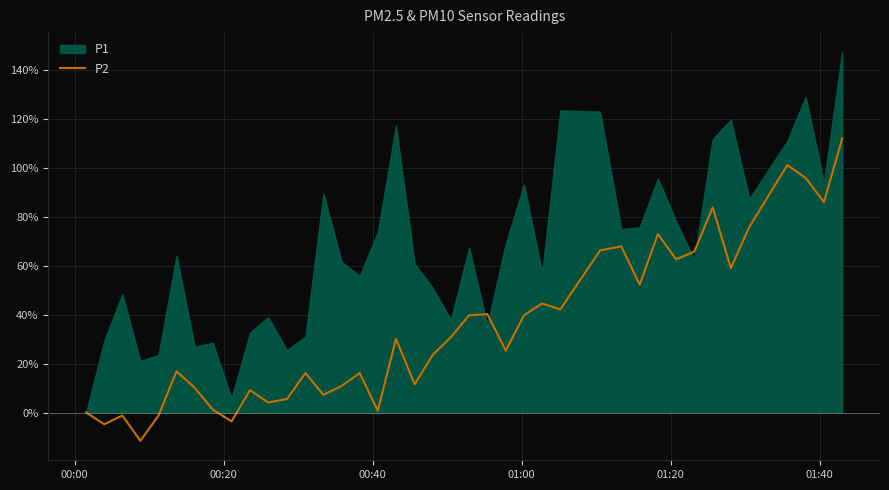

How many data points are less than 30?

20